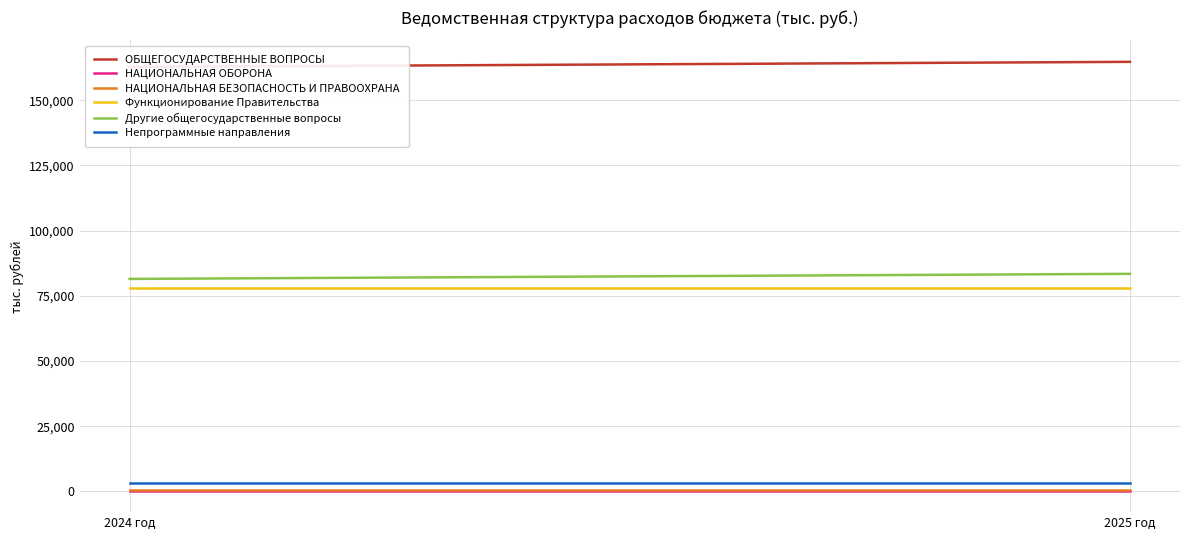

The value of ОБЩЕГОСУДАРСТВЕННЫЕ ВОПРОСЫ at 2025 год is 114718.2. True or false?

False